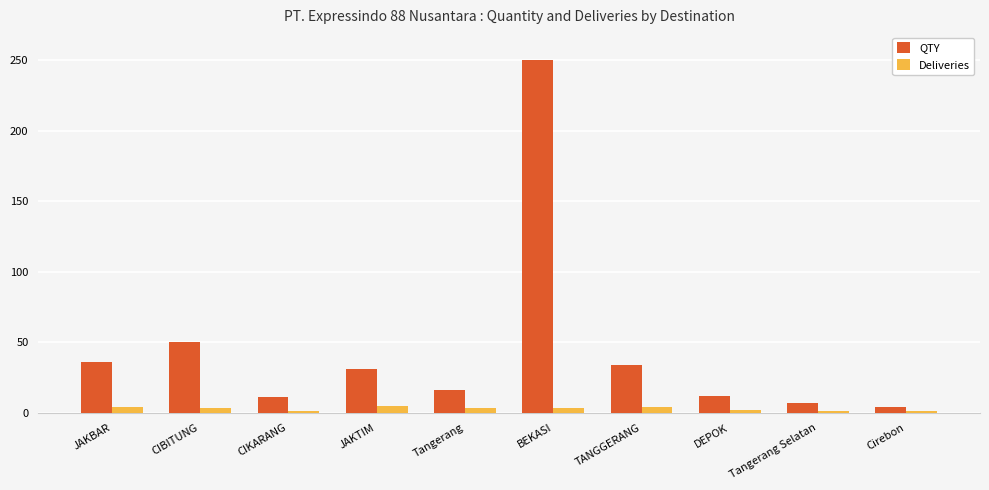

Is the value of Deliveries at TANGGERANG greater than the value of QTY at CIKARANG?

No